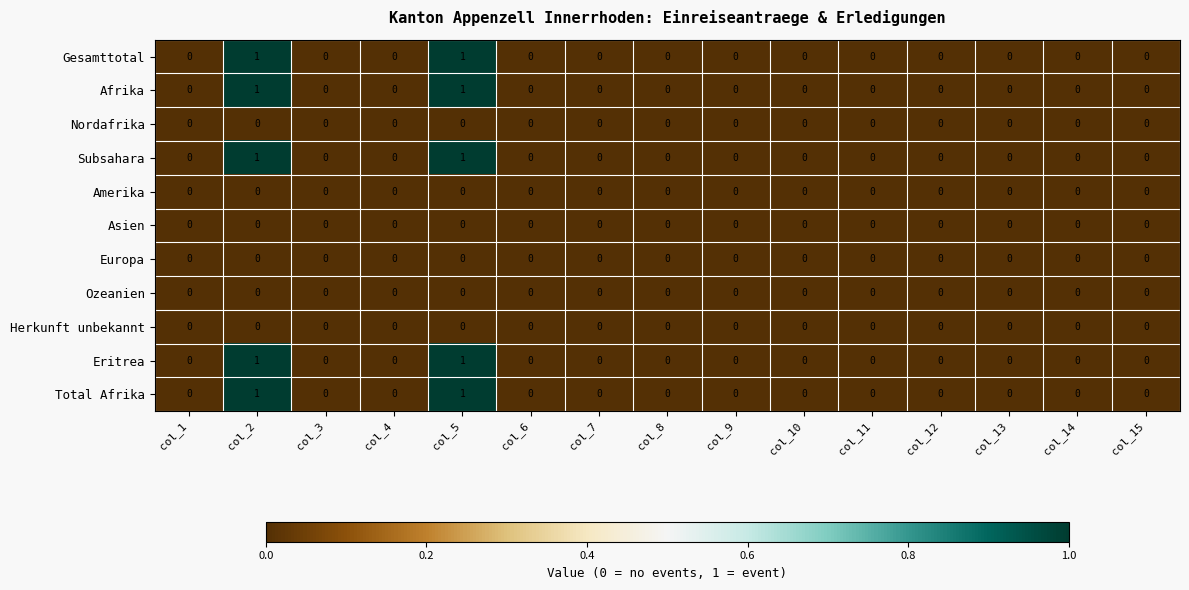

What is the total value across all series at col_2?

5